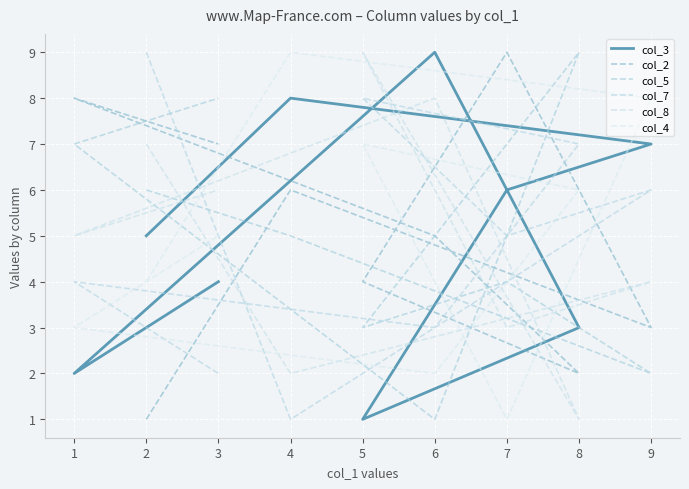

What is the approximate value of col_4 at 7?

1